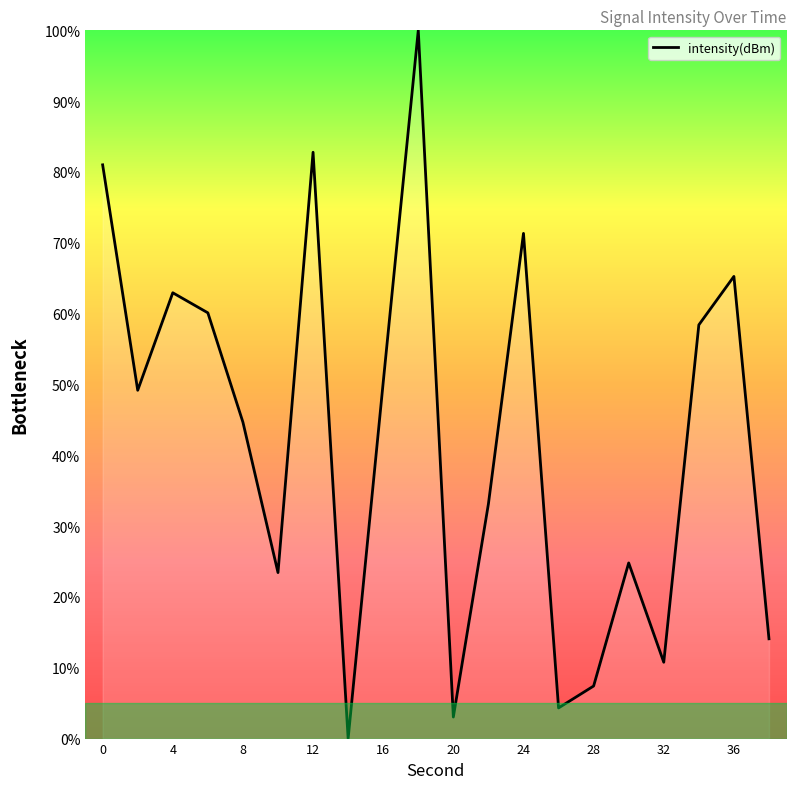

What is the greatest value displayed?

100.0